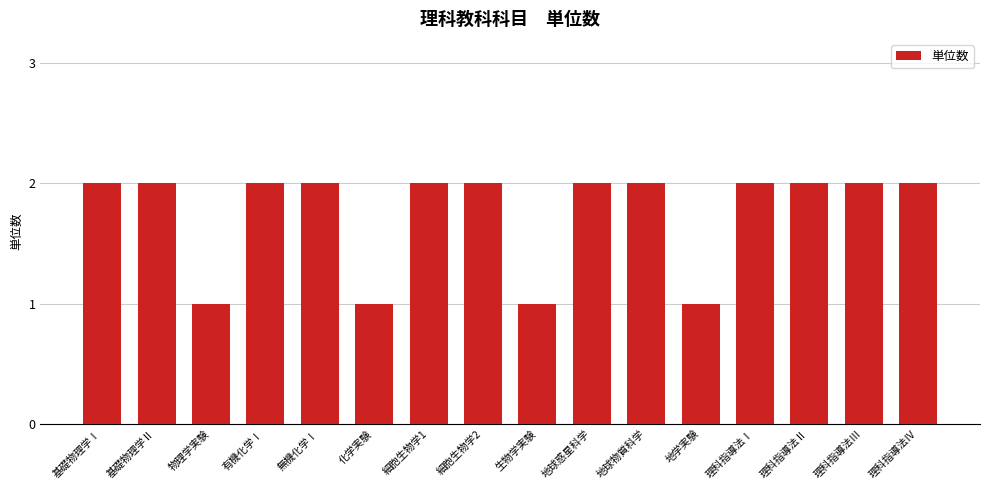

Reading left to right, list all the values displayed in this chart.

2	2	1	2	2	1	2	2	1	2	2	1	2	2	2	2